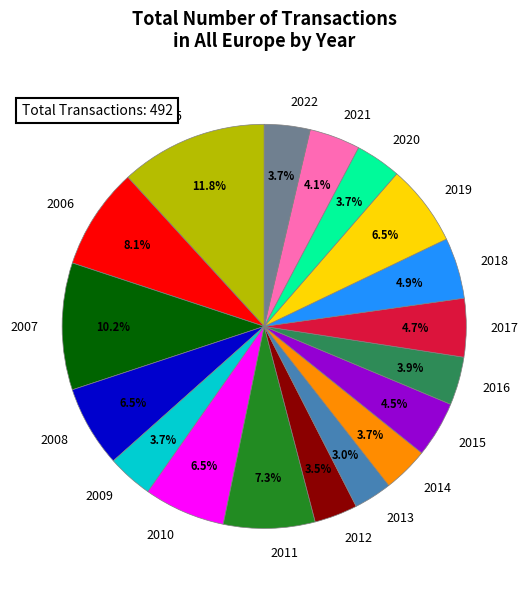

Does 2008 represent more than half of the total?

No